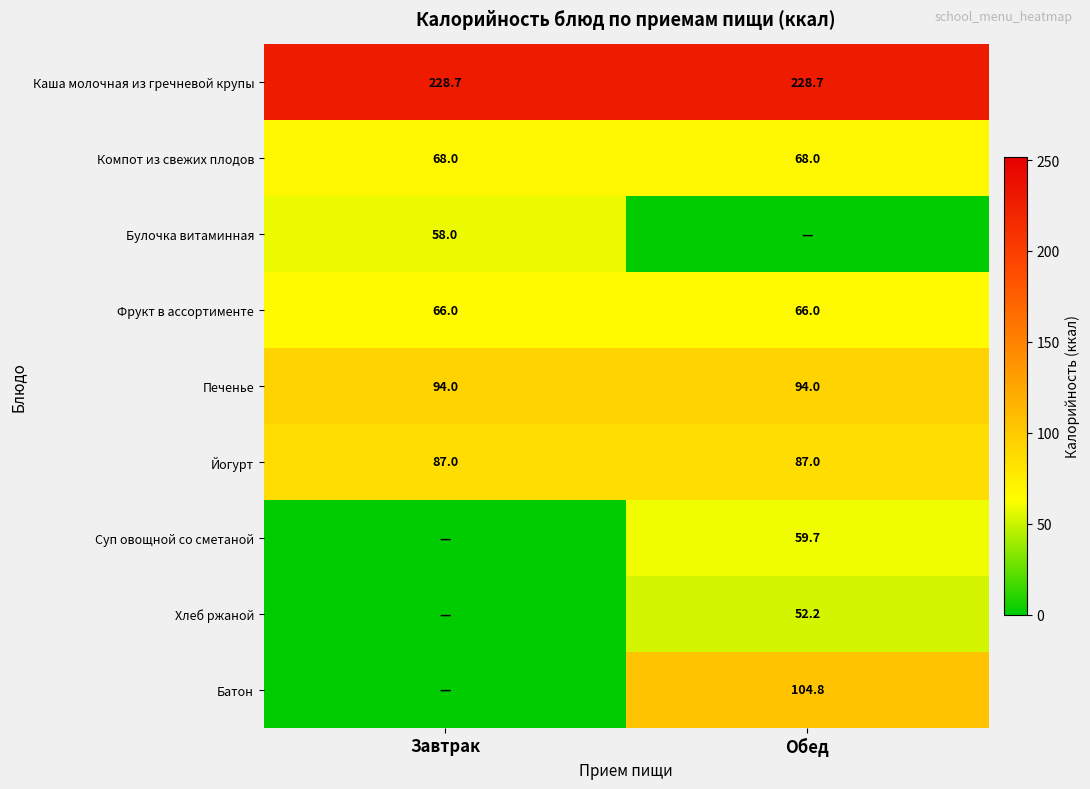

What is the average value of the Компот из свежих плодов series?

68.0